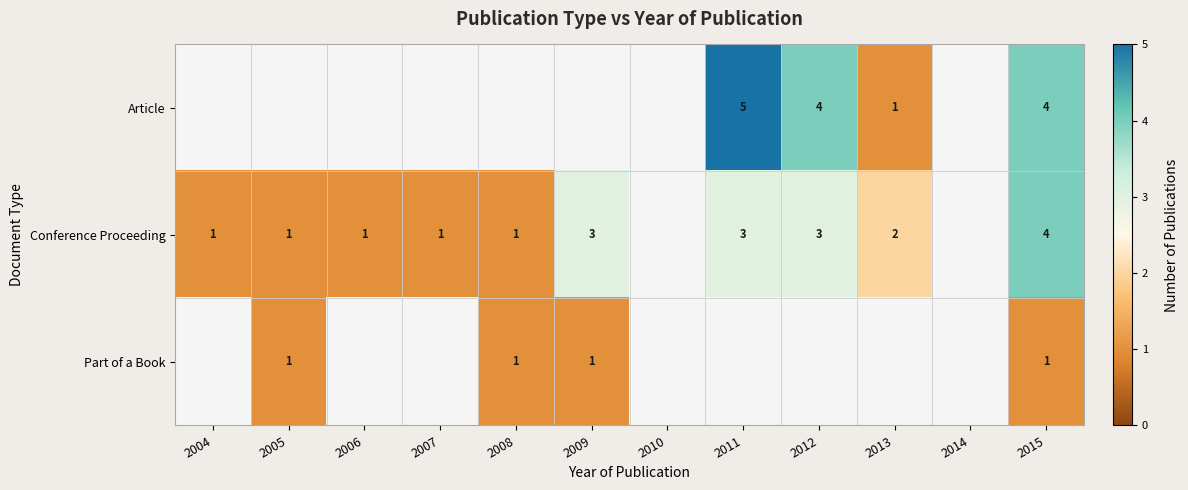

Is it true that Conference Proceeding equals 2 at 2013?

True